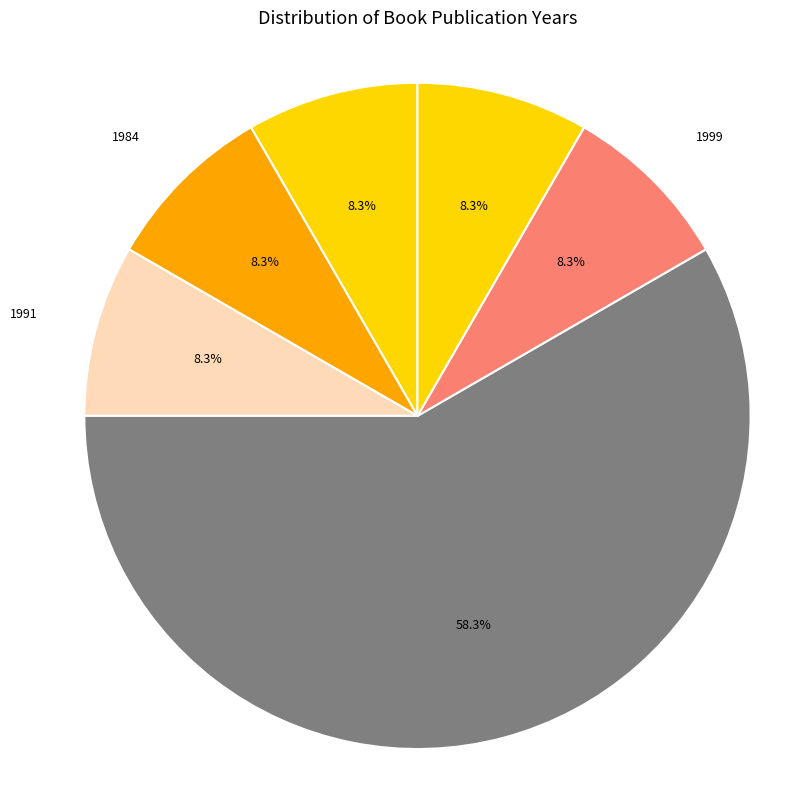

Between 1996 and 1999, which is larger?

1996